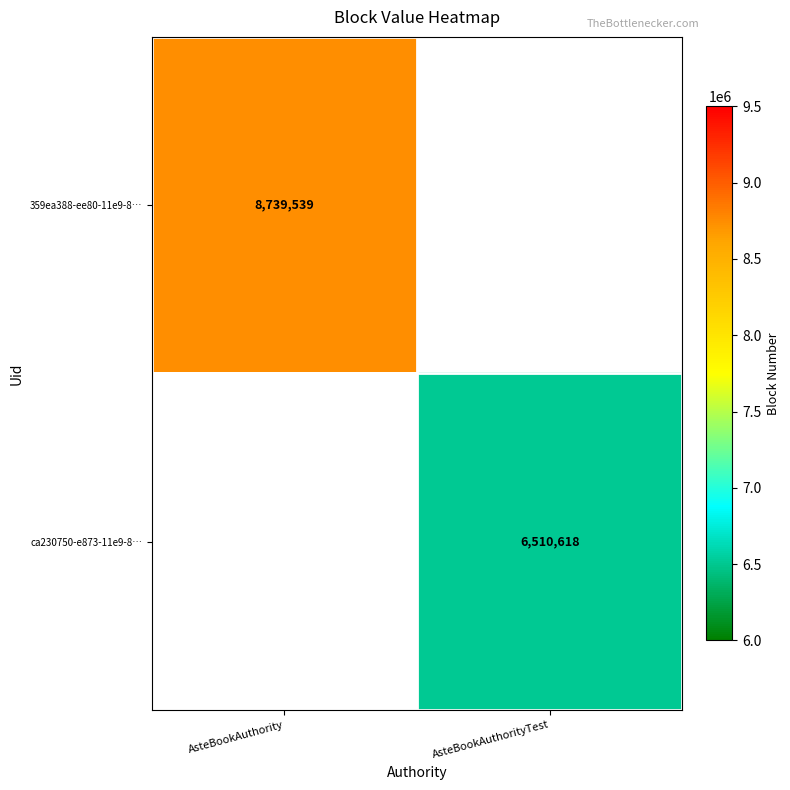

Is it true that ca230750-e873-11e9-8… equals 9281101.0 at AsteBookAuthorityTest?

False